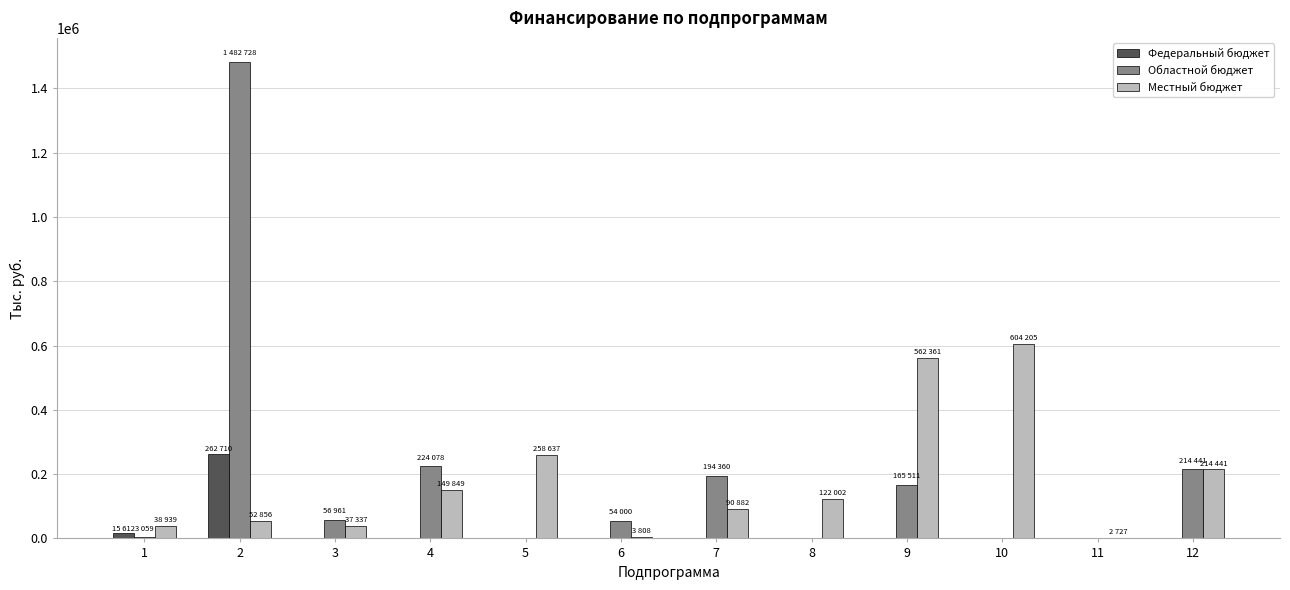

Is it true that Областной бюджет equals 214440.9 at 12?

True